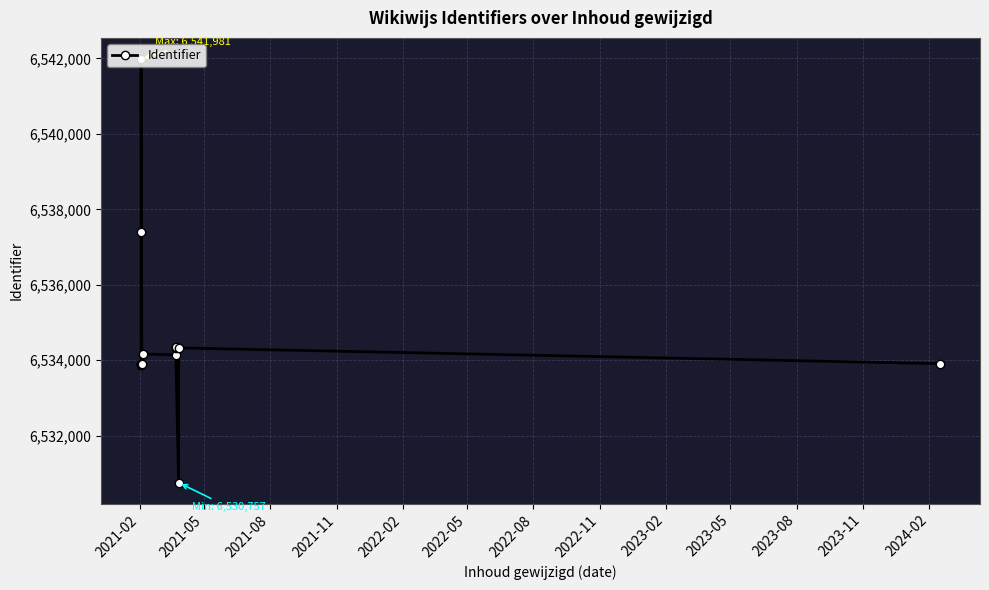

How many points are lower than both their immediate neighbors (excluding endpoints)?

3